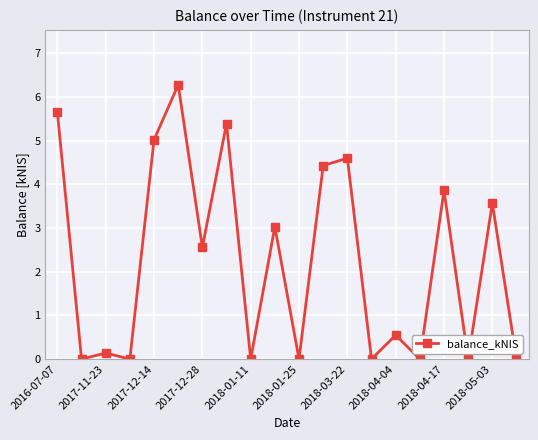

Count the number of values greater than 2.

10